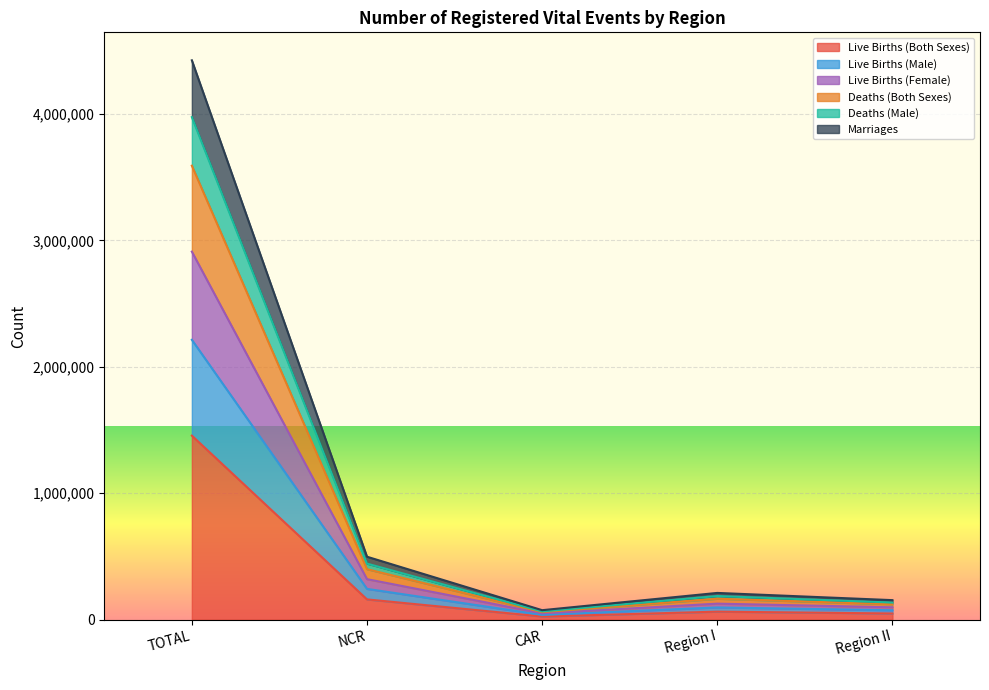

Which category has the lowest value across all series?

CAR